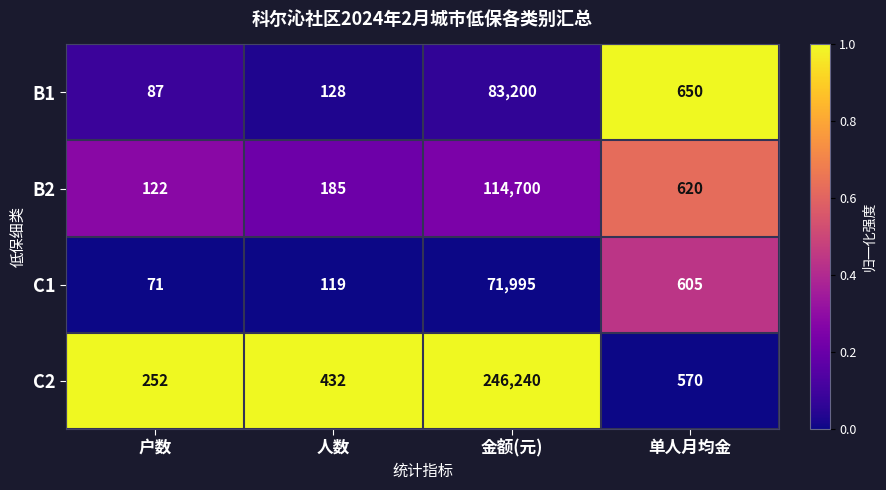

Which series has the largest total across all categories?

C2